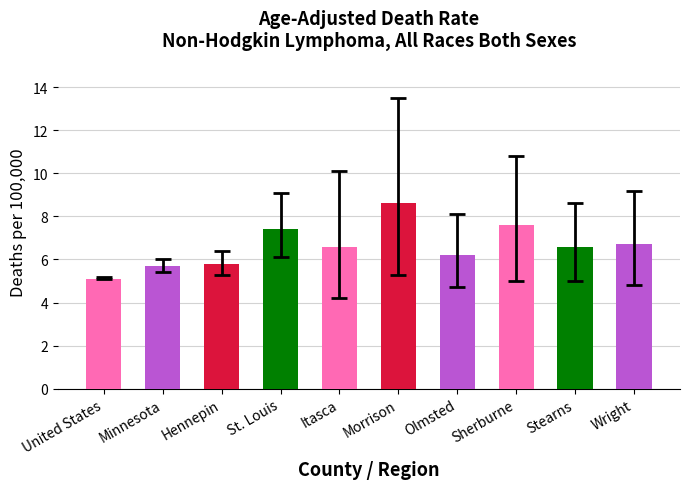

Reading left to right, list all the values displayed in this chart.

5.1	5.7	5.8	7.4	6.6	8.6	6.2	7.6	6.6	6.7